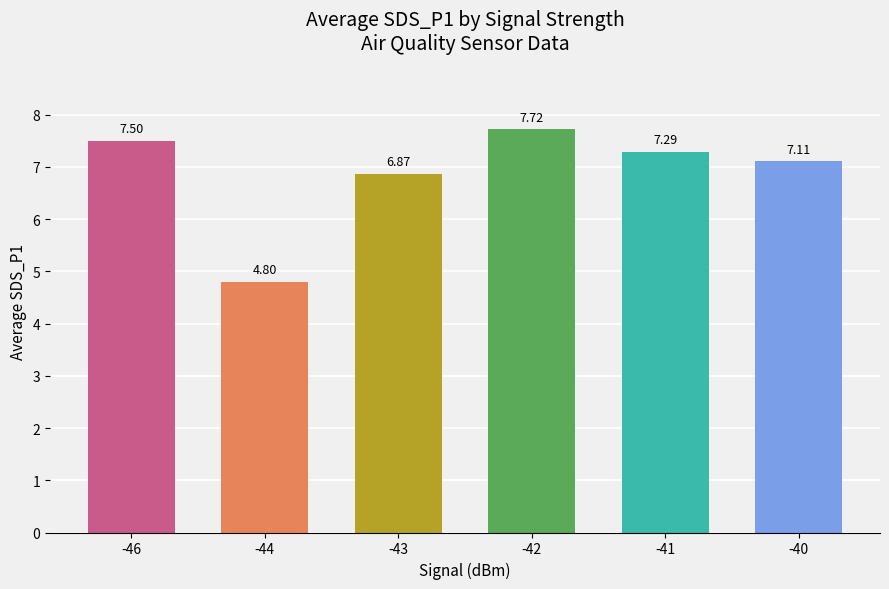

What is the change in value from -46 to -40?

-0.4